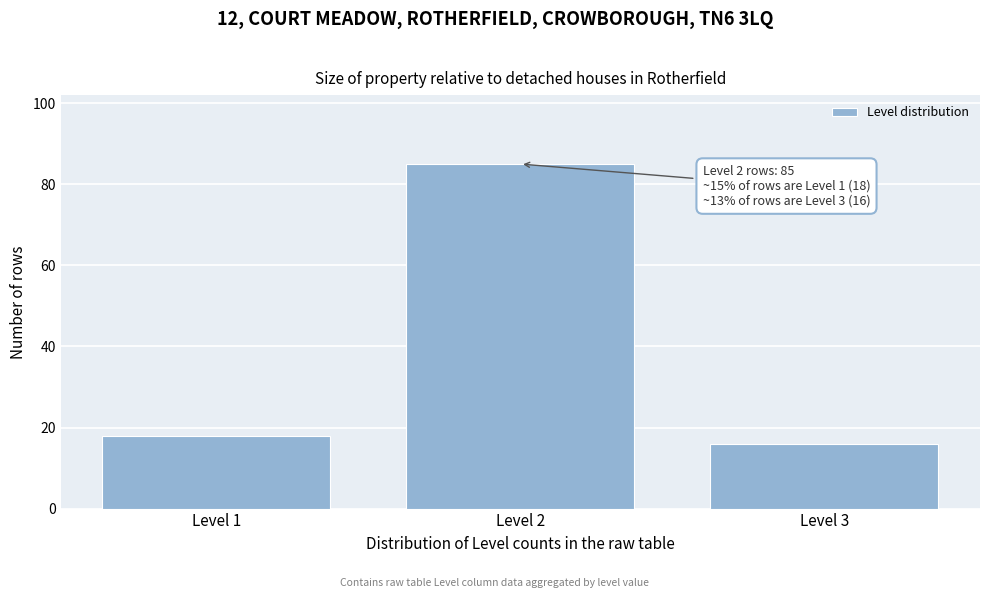

Reading left to right, list all the values displayed in this chart.

18	85	16